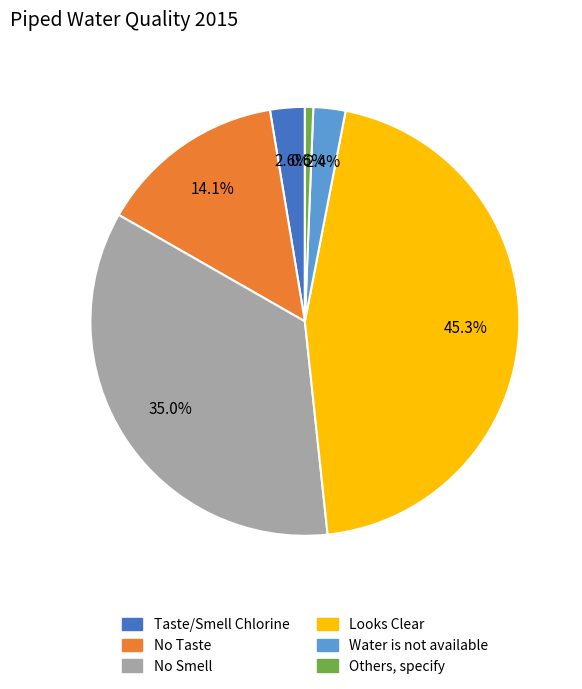

To the nearest percent, what portion does Taste/Smell Chlorine represent?

3%